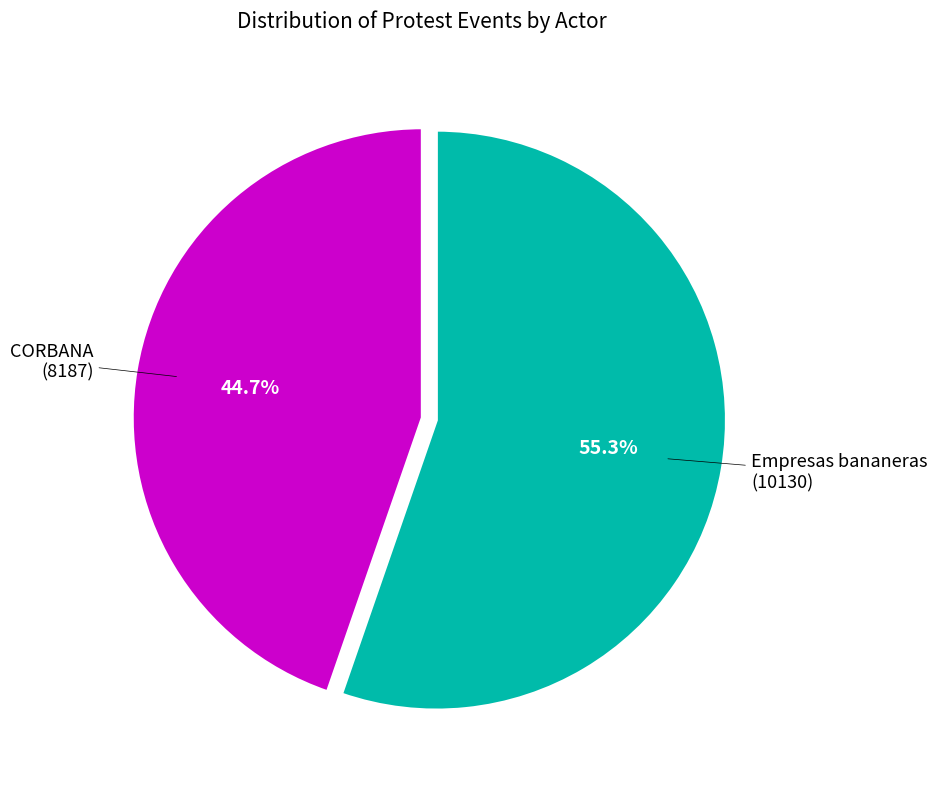

Is there any slice that represents more than half of the pie?

Yes